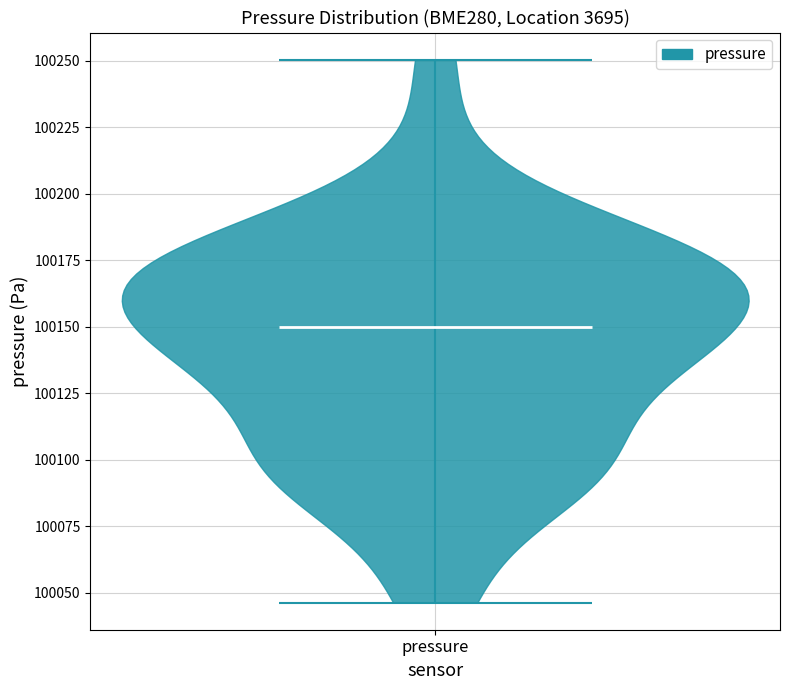

Read this violin plot against the y-axis: where its median line is, and the lowest and highest points the violin reaches. The values are not printed on the chart, so give them approximately, as read against the axis.

median line 100150, lowest point 100045, highest point 100250